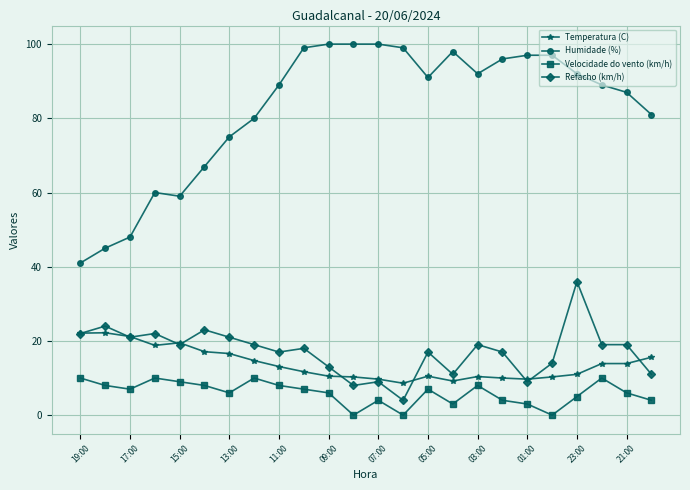

At how many categories does at least one series exceed 83?

15